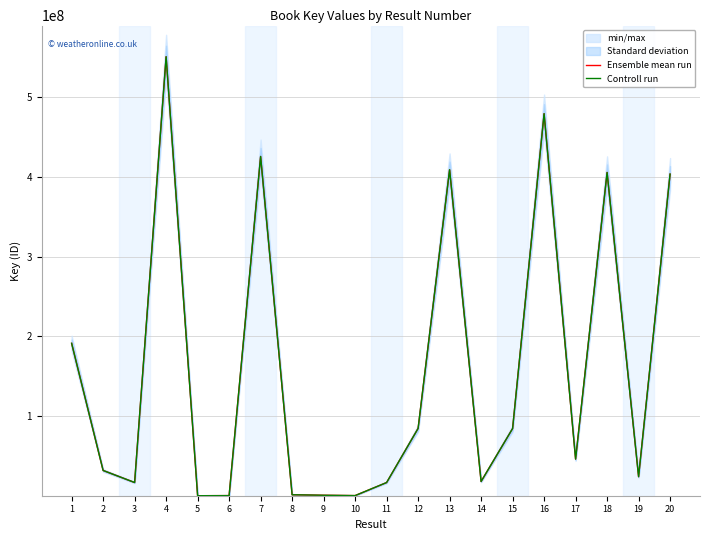

At which label is Controll run closest to 275441123?

1